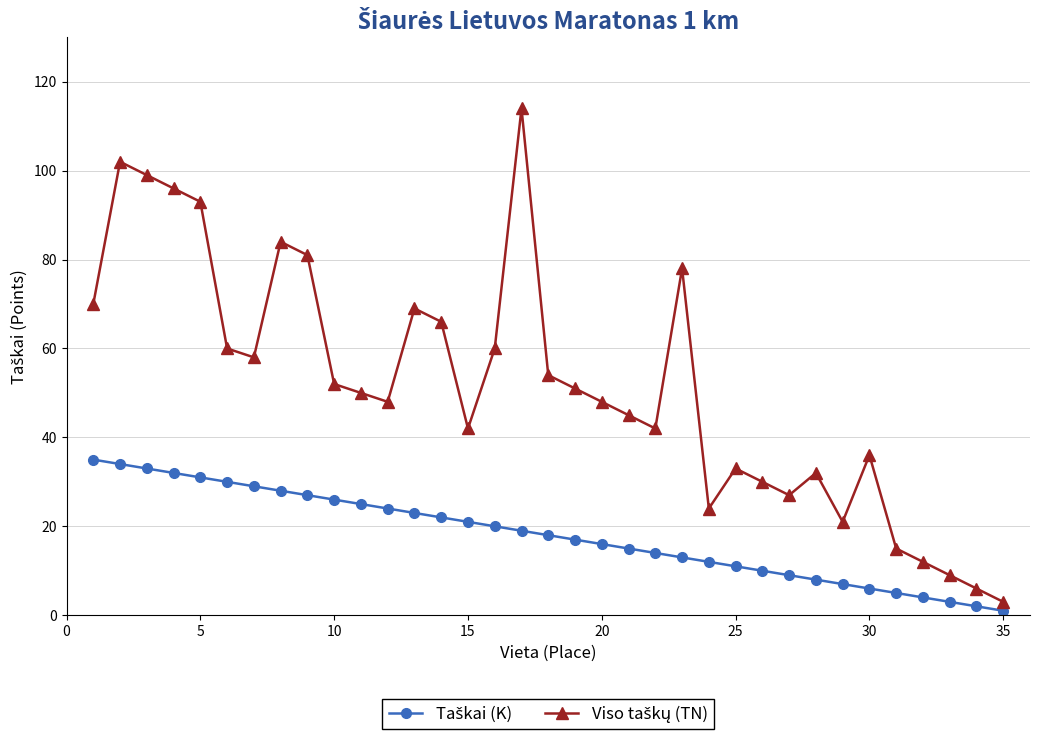

What is the maximum value shown in the chart?

114